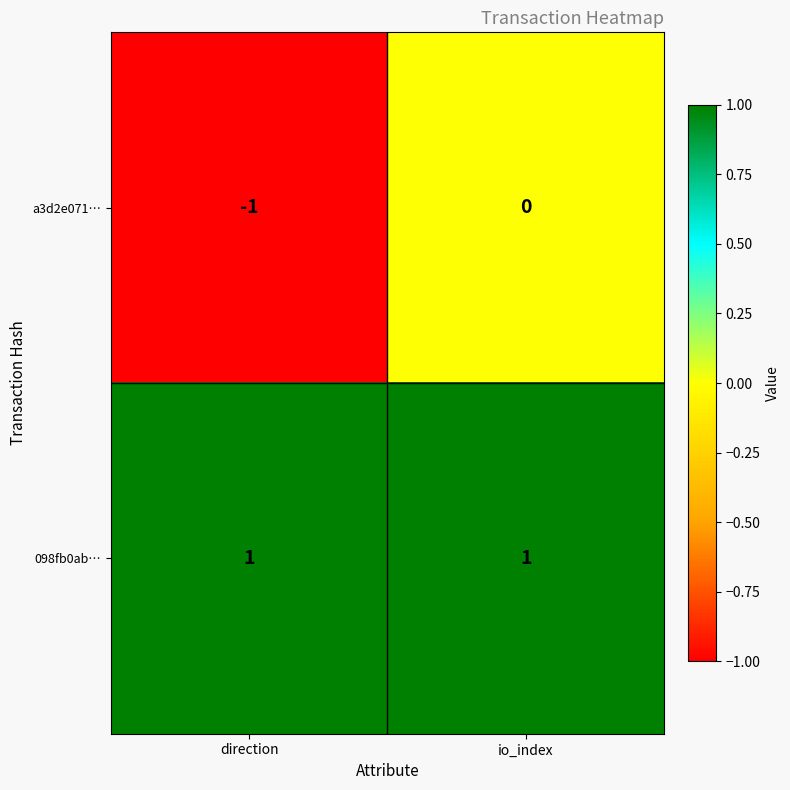

At which label is a3d2e071… closest to 0?

io_index